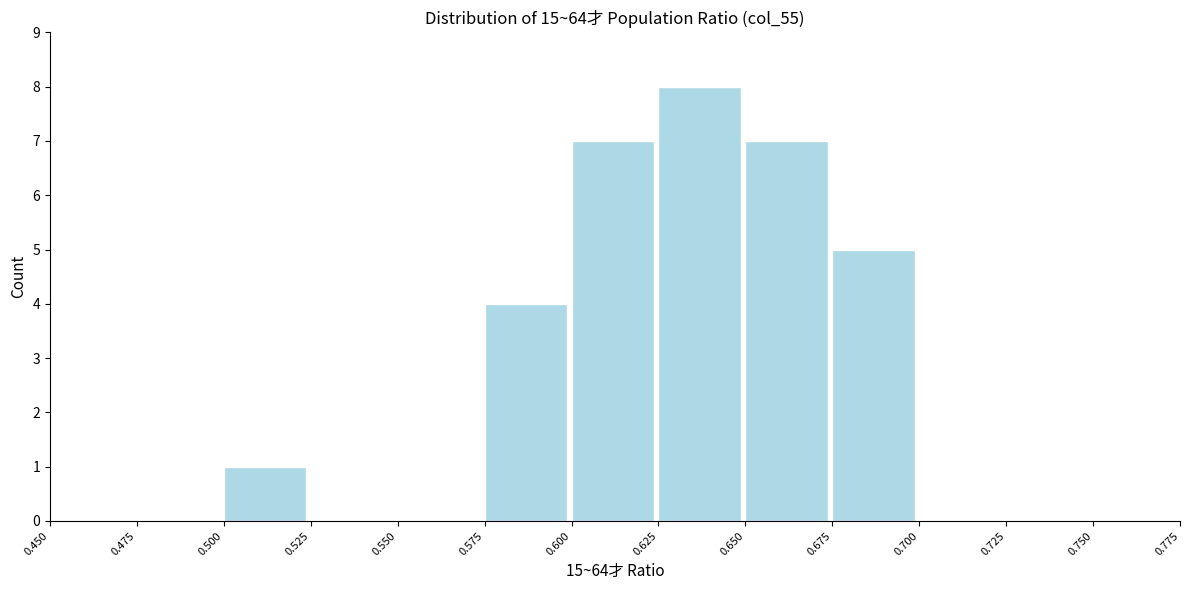

Reading left to right, list every bar in this chart as the range it spans on the x-axis followed by its height. The values are not printed on the chart, so give them approximately, as read against the axis.

0.450 to 0.475: 0
0.475 to 0.500: 0
0.500 to 0.525: 1
0.525 to 0.550: 0
0.550 to 0.575: 0
0.575 to 0.600: 4
0.600 to 0.625: 7
0.625 to 0.650: 8
0.650 to 0.675: 7
0.675 to 0.700: 5
0.700 to 0.725: 0
0.725 to 0.750: 0
0.750 to 0.775: 0